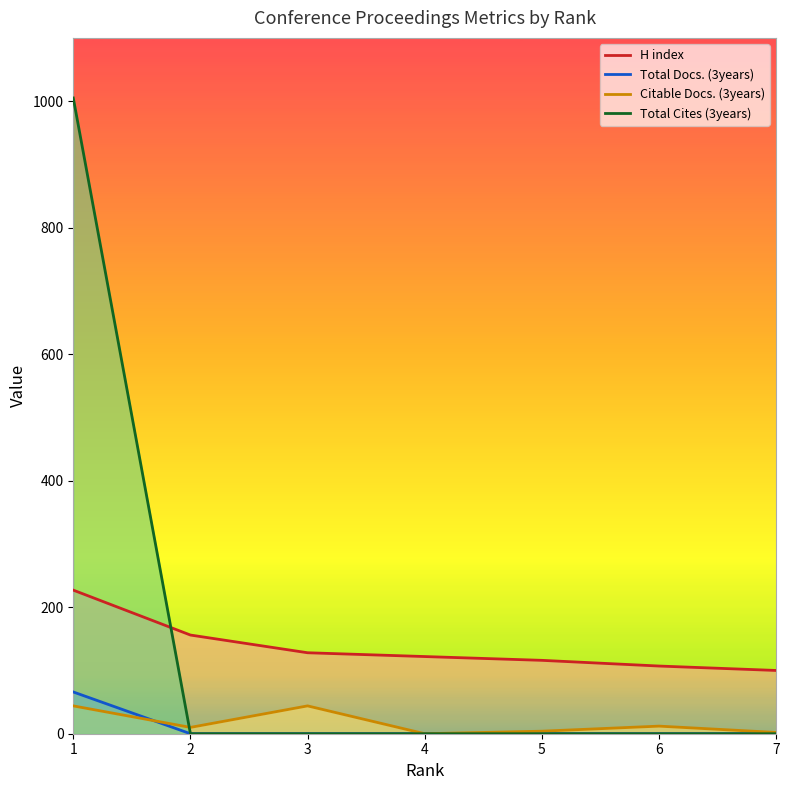

True or false: H index has more than 1 interior local peaks.

False